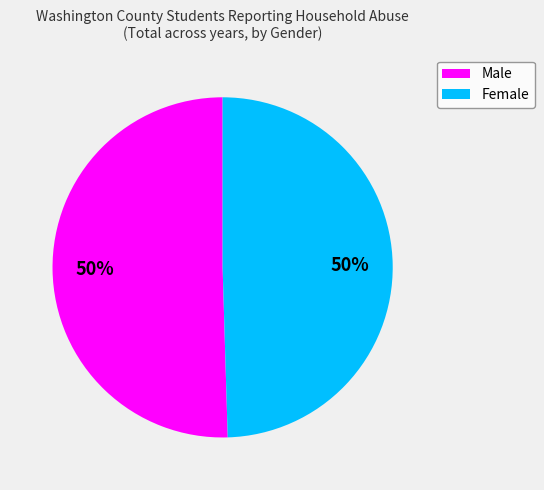

What percentage is the Female slice, to the nearest percent?

50%